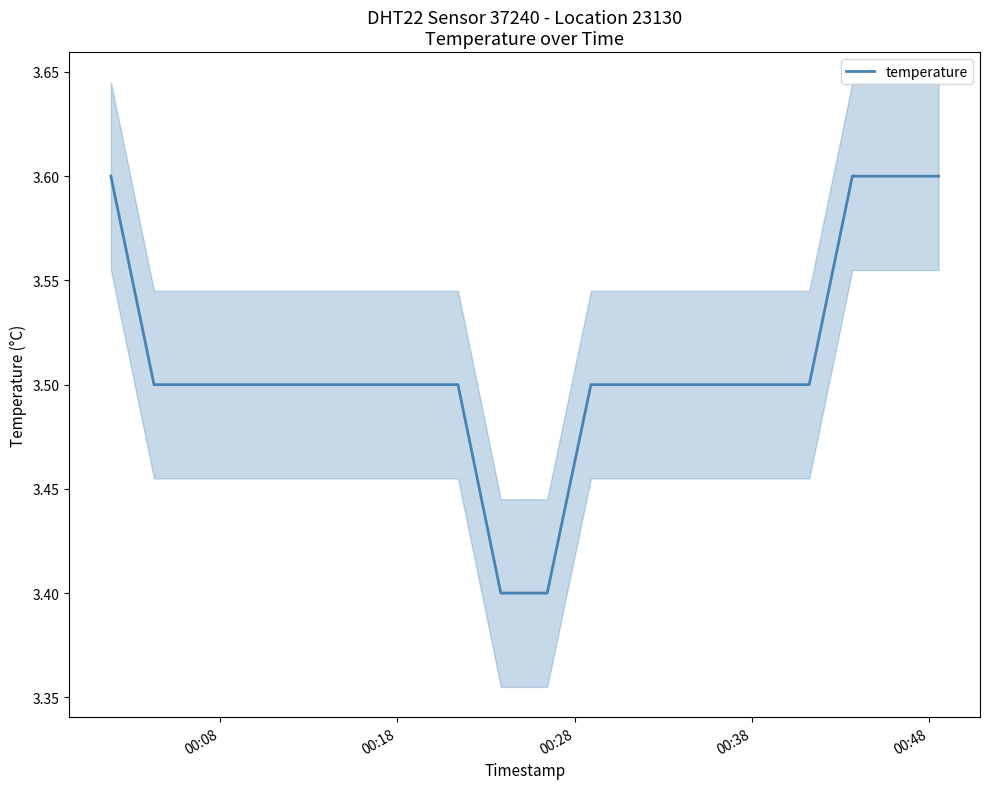

Does the chart display data point markers on the line(s)?

No